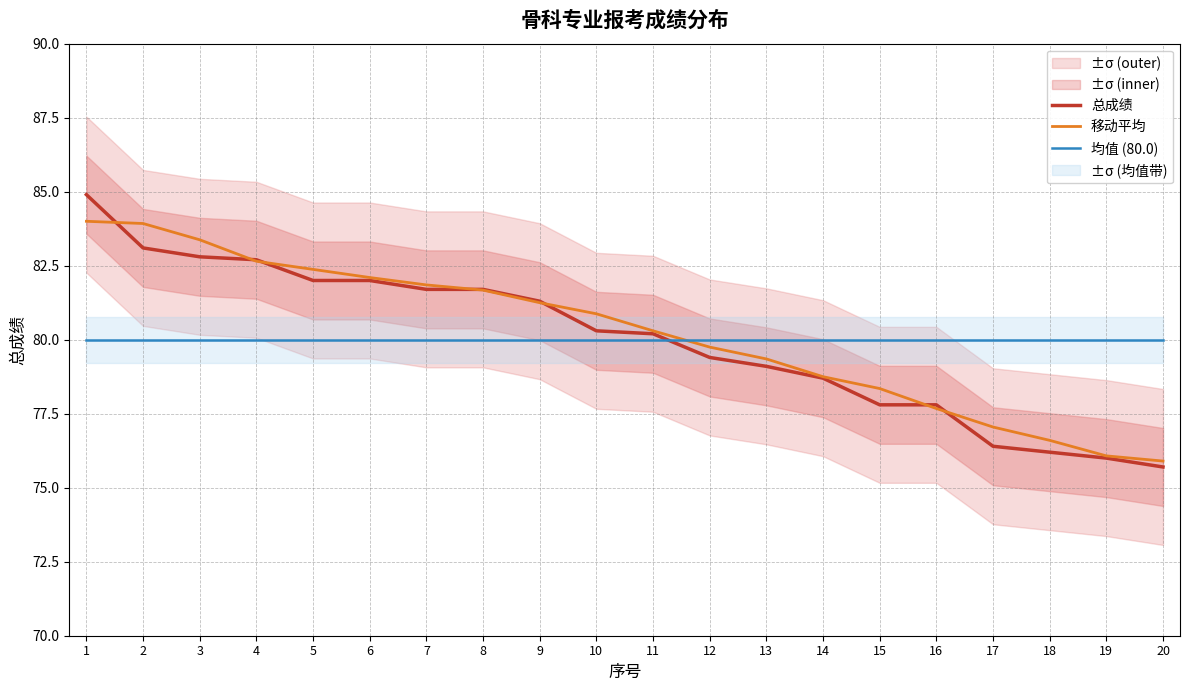

True or false: 移动平均 and 总成绩 cross at least once.

True